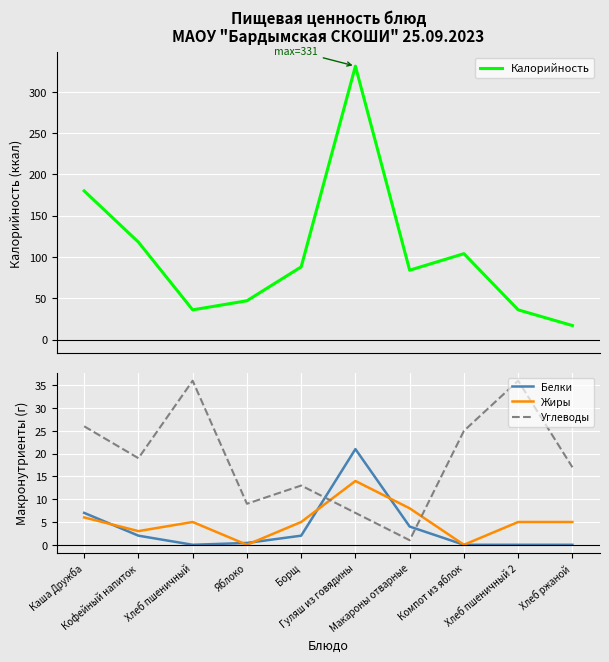

Reading left to right, what are all the values shown in this chart?

Калорийность: Каша Дружба=180.0	Кофейный напиток=118.0	Хлеб пшеничный=36.0	Яблоко=47.0	Борщ=88.0	Гуляш из говядины=331.0	Макароны отварные=84.0	Компот из яблок=104.0	Хлеб пшеничный 2=36.0	Хлеб ржаной=17.0
Белки: Каша Дружба=7.0	Кофейный напиток=2.0	Хлеб пшеничный=0.0	Яблоко=0.4	Борщ=2.0	Гуляш из говядины=21.0	Макароны отварные=4.0	Компот из яблок=0.0	Хлеб пшеничный 2=0.0	Хлеб ржаной=0.0
Жиры: Каша Дружба=6.0	Кофейный напиток=3.0	Хлеб пшеничный=5.0	Яблоко=0.0	Борщ=5.0	Гуляш из говядины=14.0	Макароны отварные=8.0	Компот из яблок=0.0	Хлеб пшеничный 2=5.0	Хлеб ржаной=5.0
Углеводы: Каша Дружба=26.0	Кофейный напиток=19.0	Хлеб пшеничный=36.0	Яблоко=9.0	Борщ=13.0	Гуляш из говядины=7.0	Макароны отварные=1.0	Компот из яблок=25.0	Хлеб пшеничный 2=36.0	Хлеб ржаной=17.0